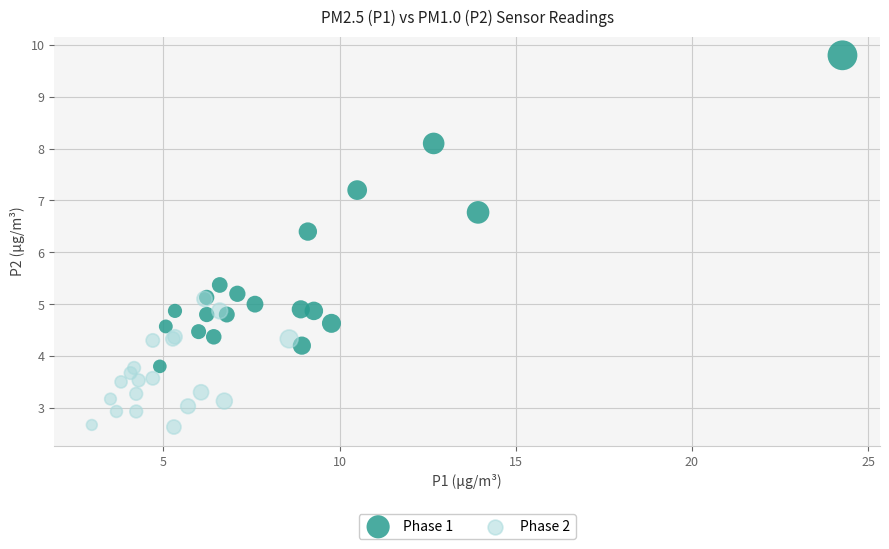

What are all the series names shown in the legend?

Phase 1, Phase 2